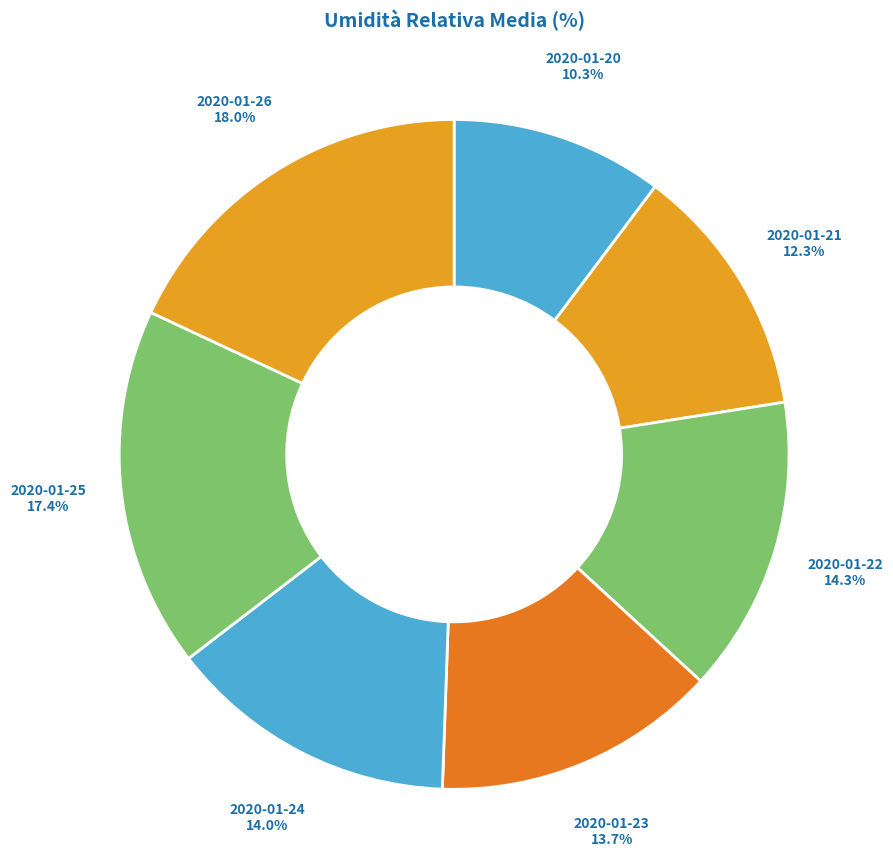

How many segments does this pie chart have?

7